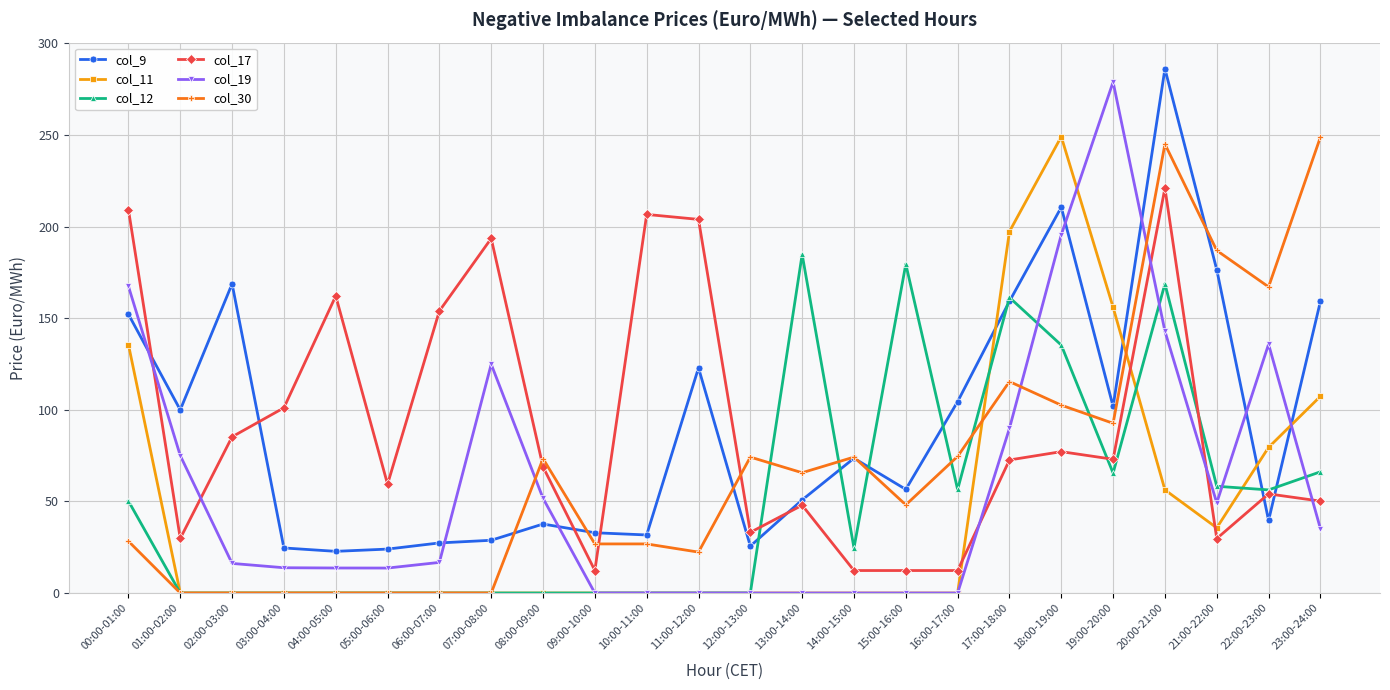

At which category is the sum across all series the highest?

20:00-21:00